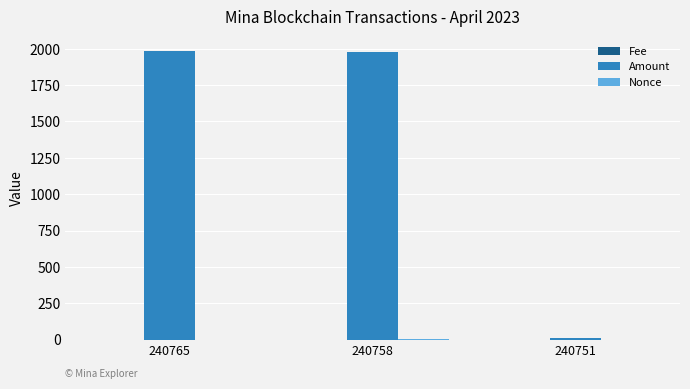

At which label is Amount closest to 997?

240758